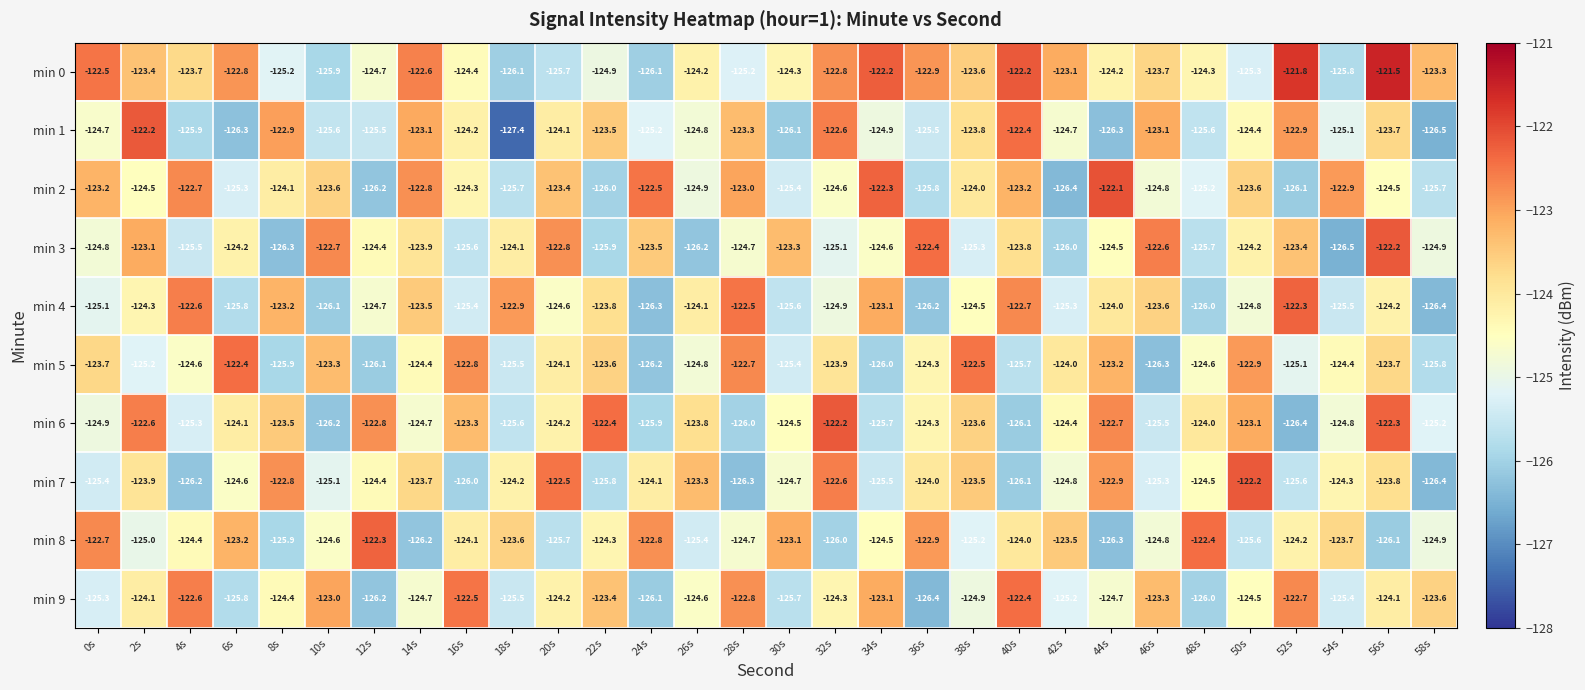

Which series has the largest total across all categories?

min 0